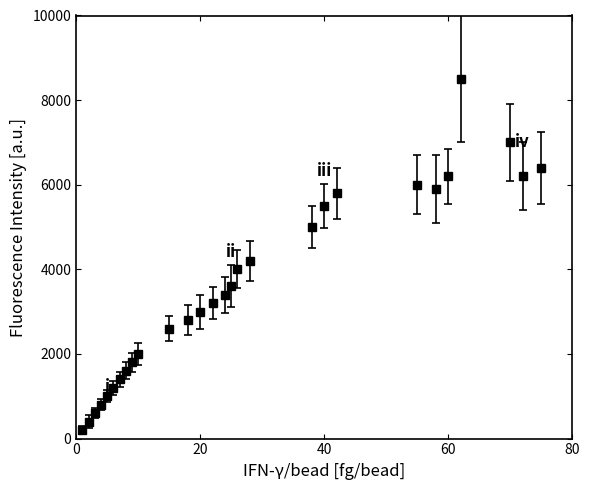

What is the average value?

3582